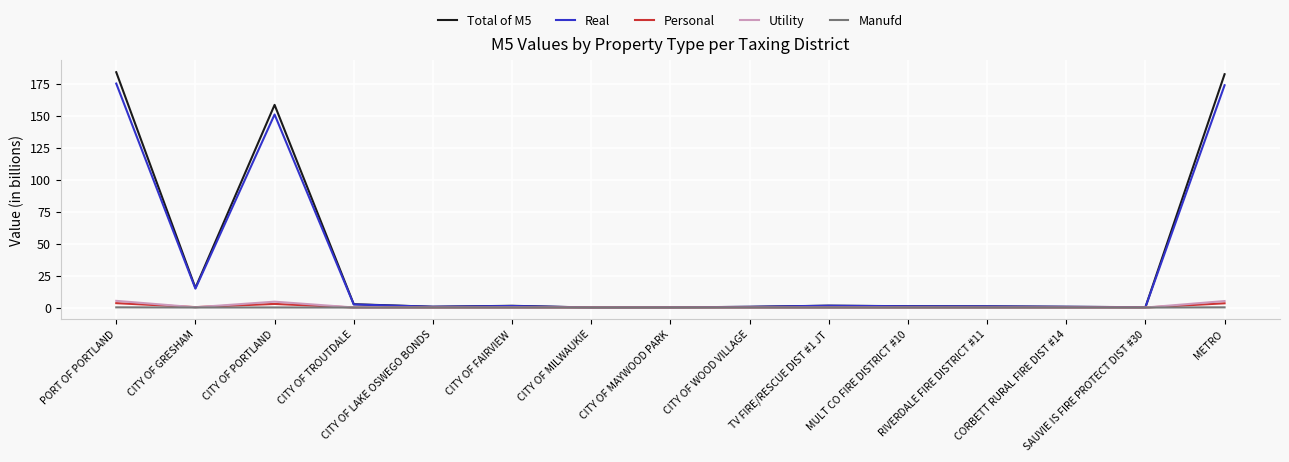

What is the highest value of the Total of M5 series?

184.1